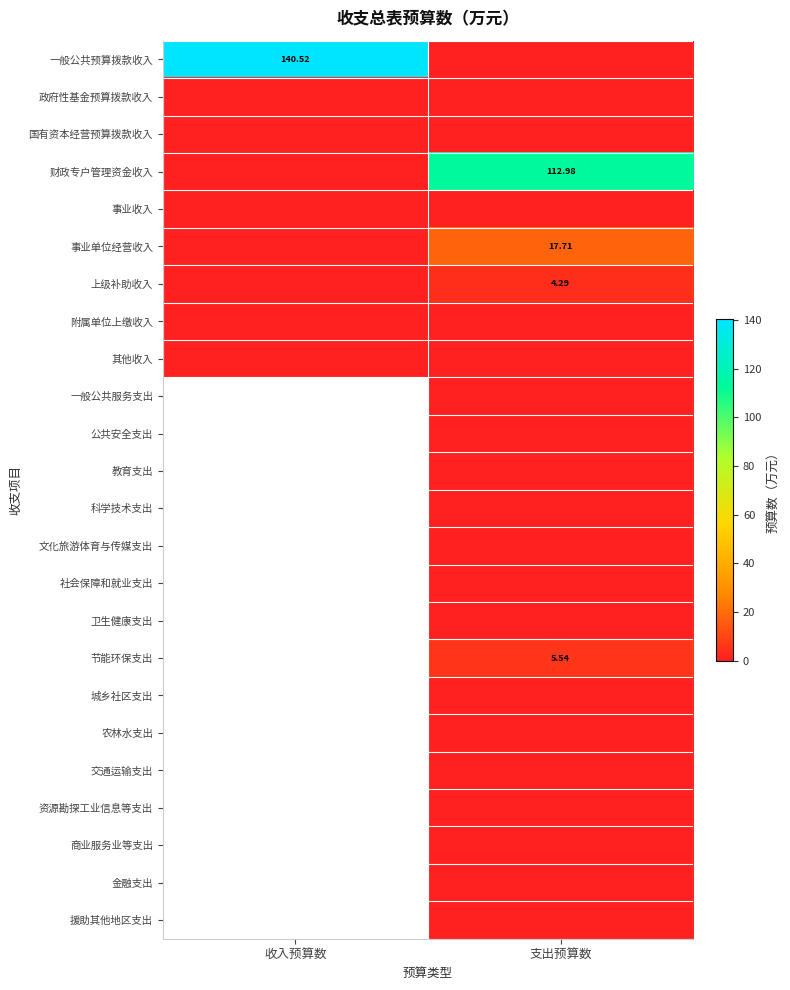

Where is 上级补助收入 nearest to the value 2?

收入预算数